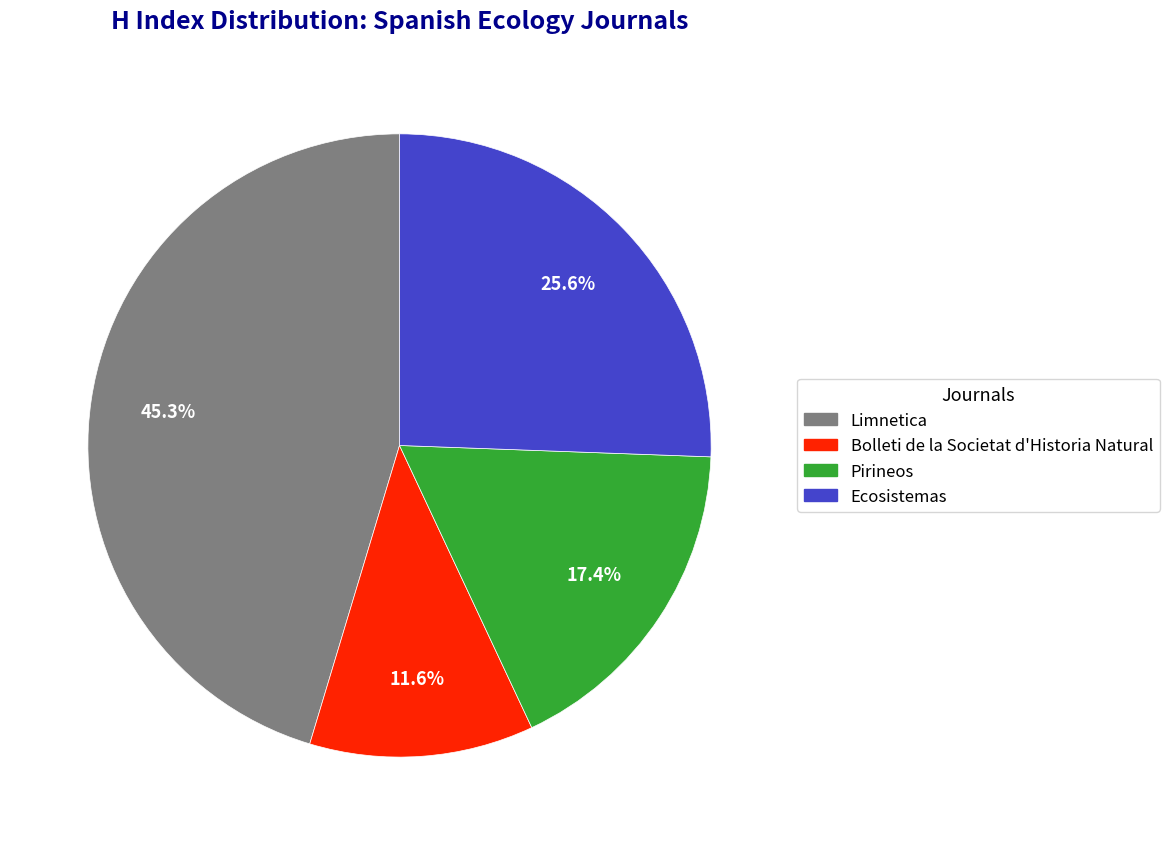

To the nearest percent, what is the difference between the largest and smallest slice percentages?

34%